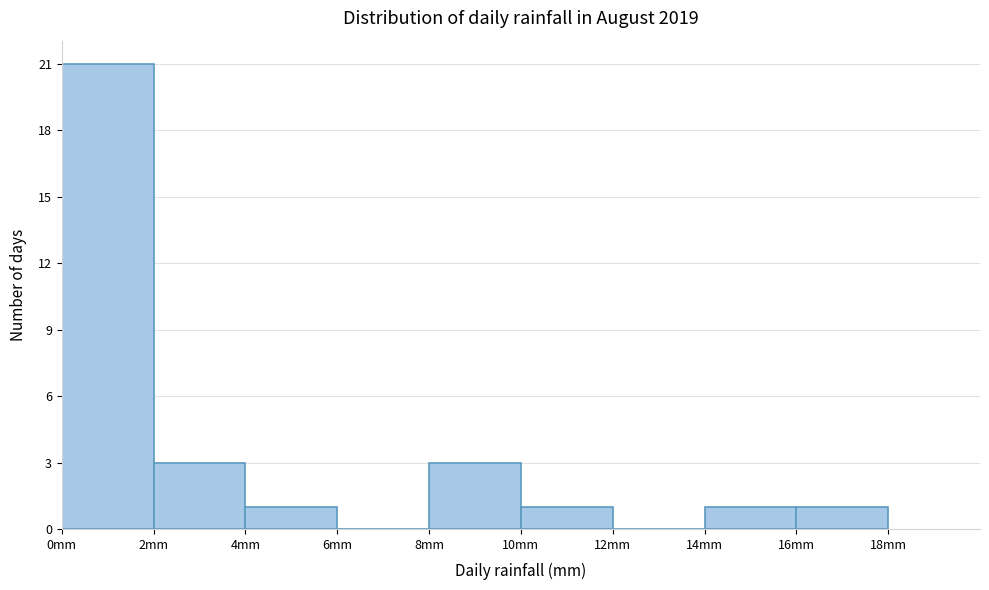

Reading left to right, list every bar in this chart as the range it spans on the x-axis followed by its height. The values are not printed on the chart, so give them approximately, as read against the axis.

0 to 2: 21
2 to 4: 3
4 to 6: 1
6 to 8: 0
8 to 10: 3
10 to 12: 1
12 to 14: 0
14 to 16: 1
16 to 18: 1